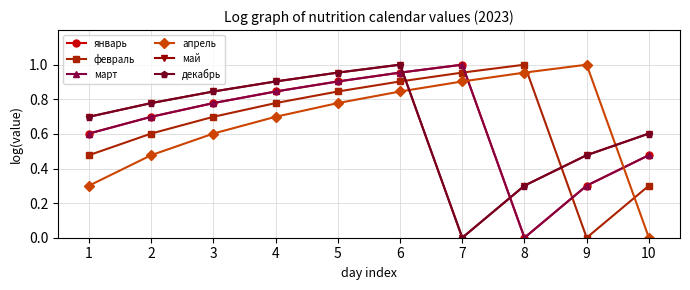

How many series are shown in this chart?

6